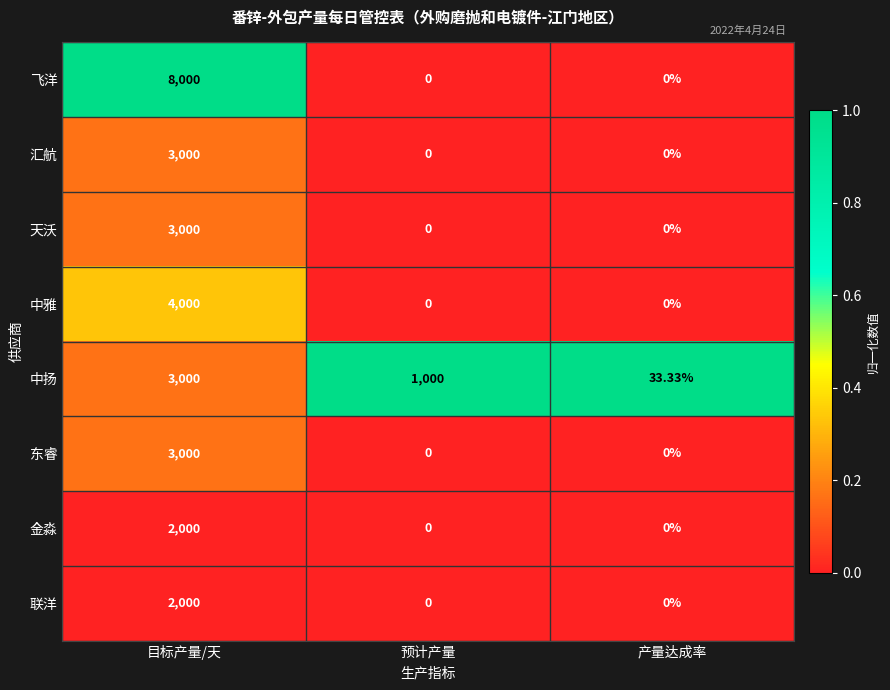

Which label corresponds to the largest value in the chart?

目标产量/天